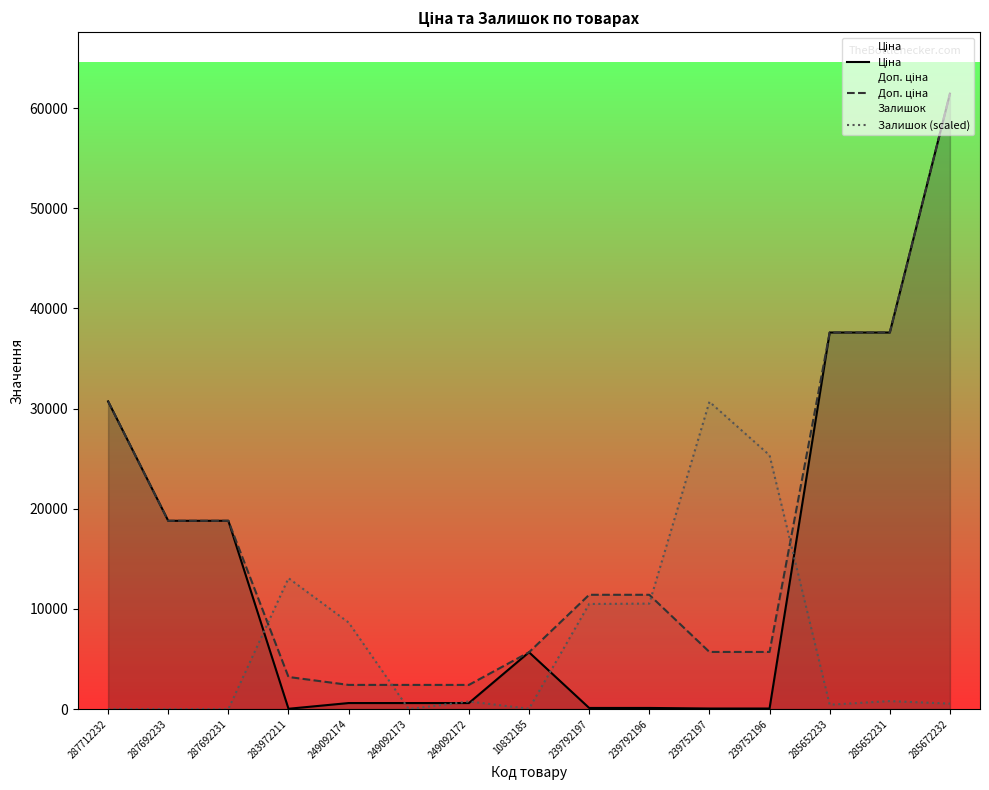

What is the difference between the Ціна values at 239792197 and 285652231?

37479.5